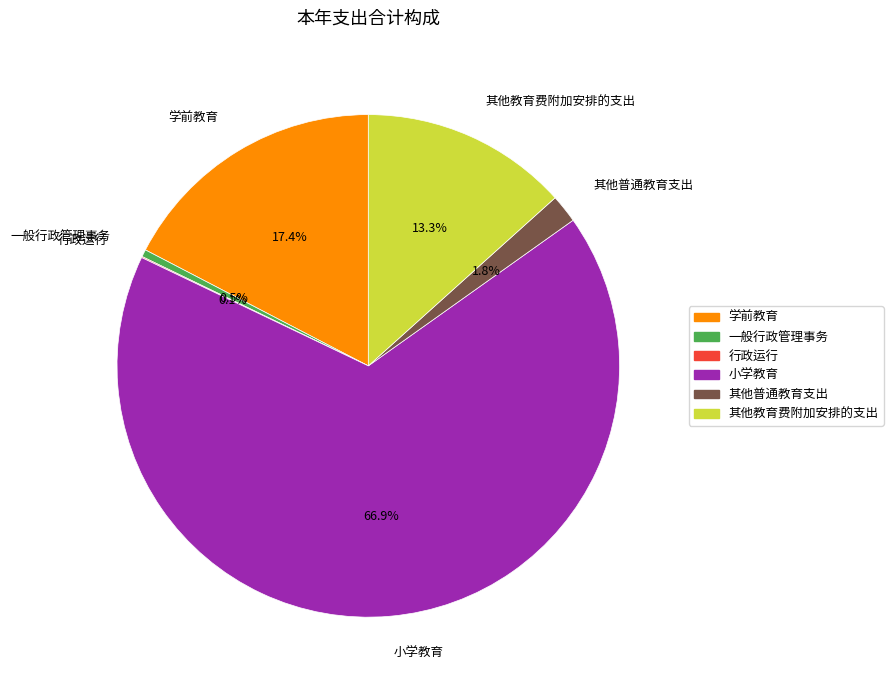

Which has a higher value, 一般行政管理事务 or 其他普通教育支出?

其他普通教育支出